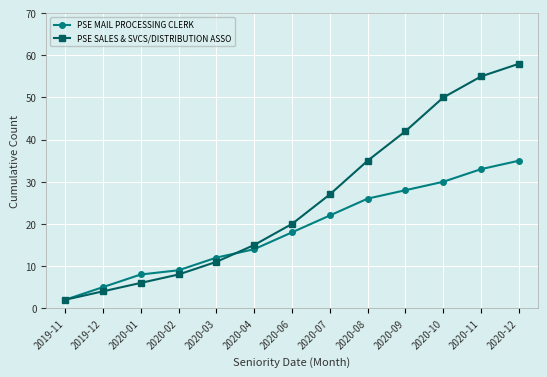

Which series has the largest total across all categories?

PSE SALES & SVCS/DISTRIBUTION ASSO